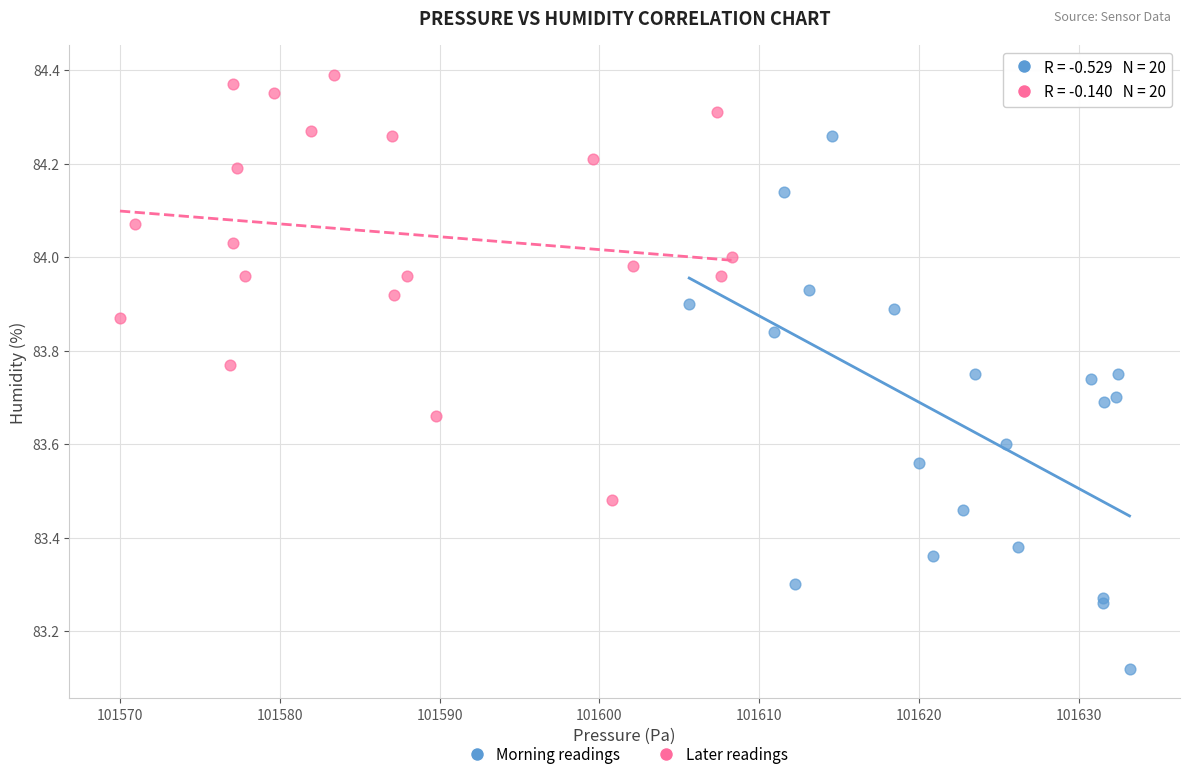

Which series has the largest Y range (max minus min)?

Morning readings